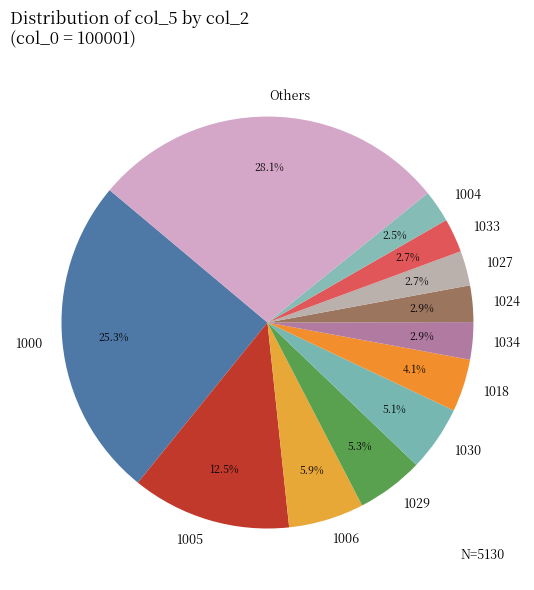

Does any single category account for the majority?

No